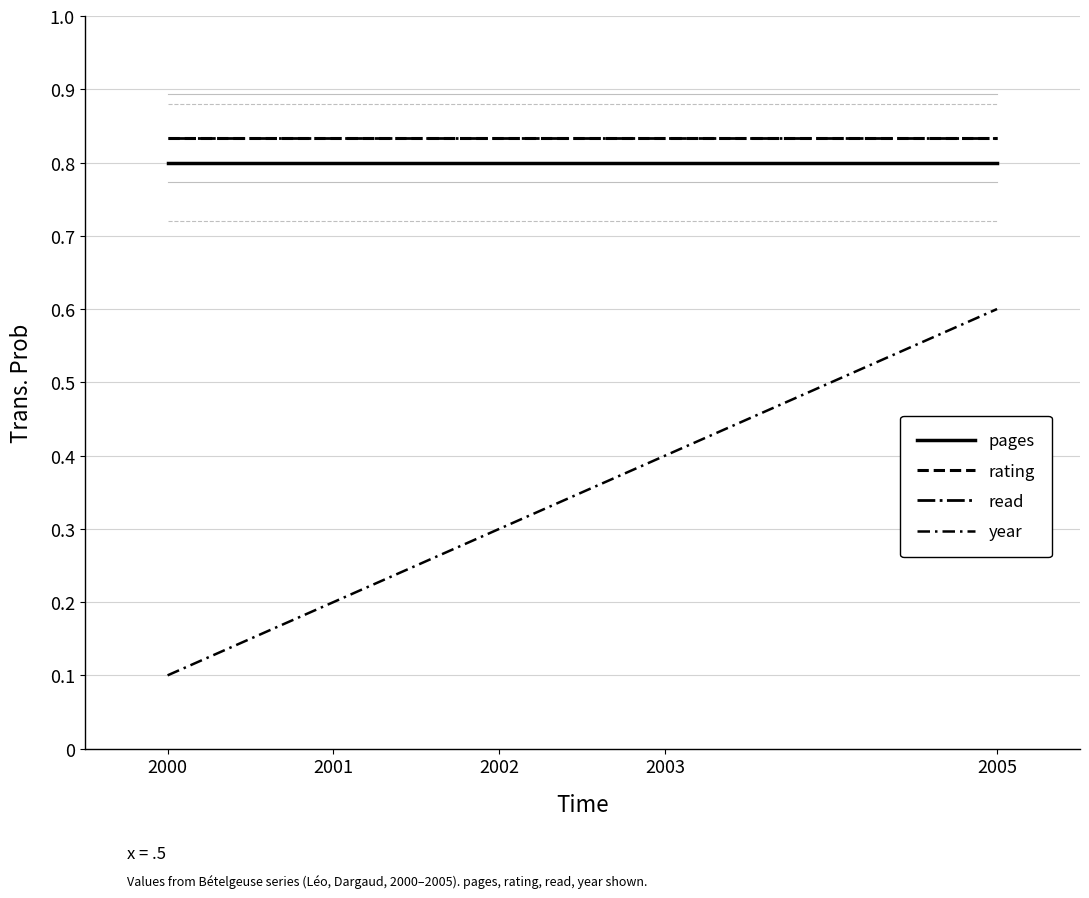

Reading right to left, list all the values displayed in this chart.

pages: 2005=0.8	2003=0.8	2002=0.8	2001=0.8	2000=0.8
rating: 2005=0.8	2003=0.8	2002=0.8	2001=0.8	2000=0.8
read: 2005=0.8	2003=0.8	2002=0.8	2001=0.8	2000=0.8
year: 2005=0.6	2003=0.4	2002=0.3	2001=0.2	2000=0.1